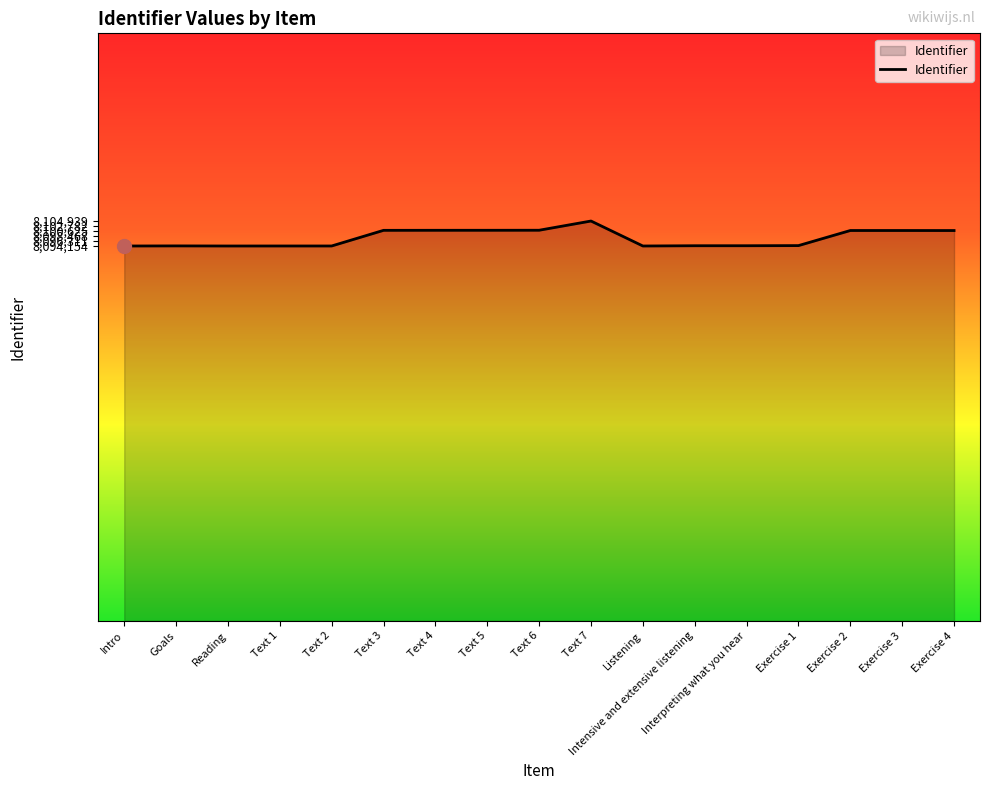

Where does the data first go above 8094328?

Text 3